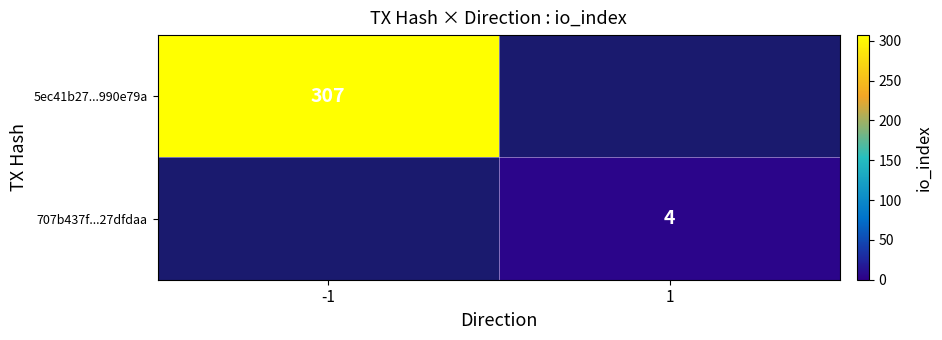

What is the minimum value shown in the chart?

4.0